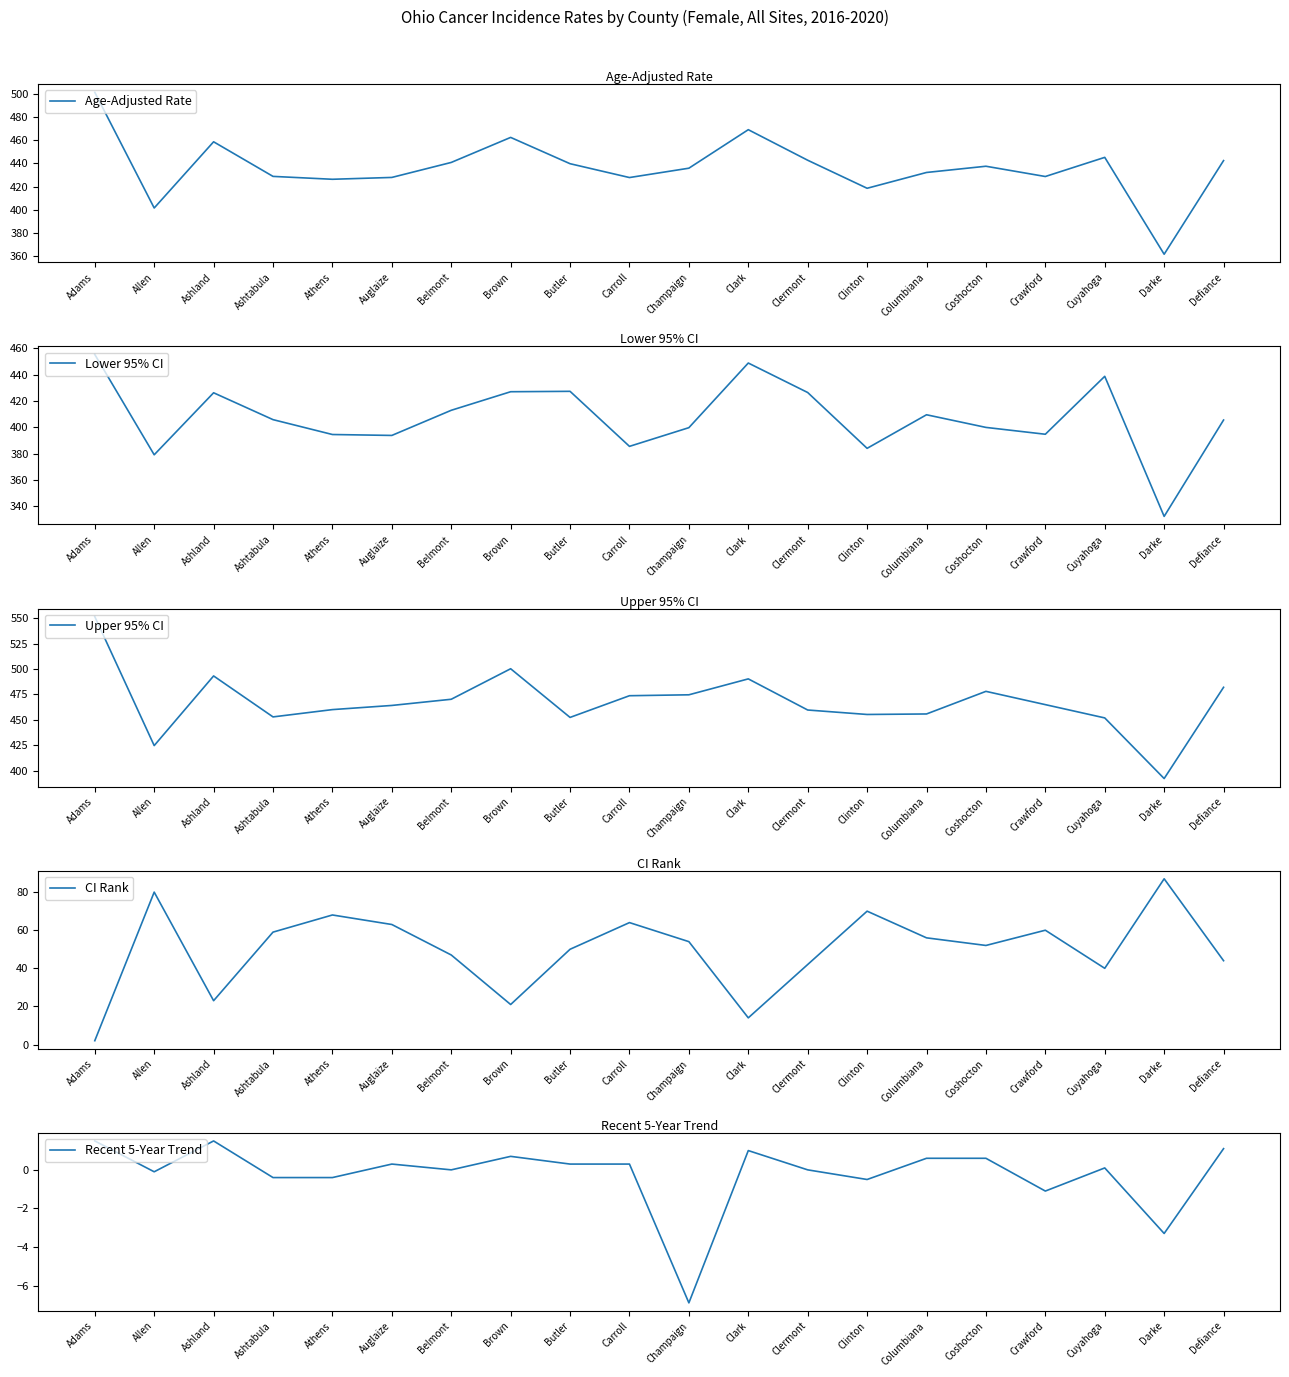

How many values in Recent 5-Year Trend are above zero?

11